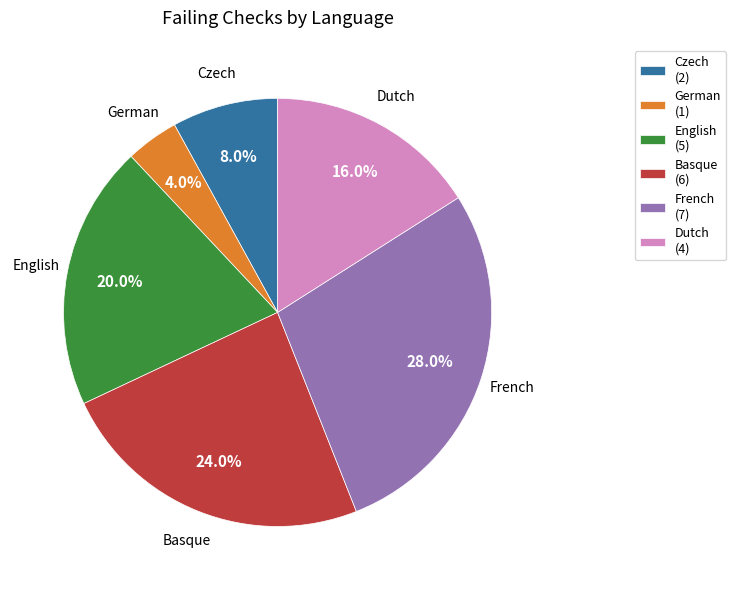

Count the number of slices in the pie.

6